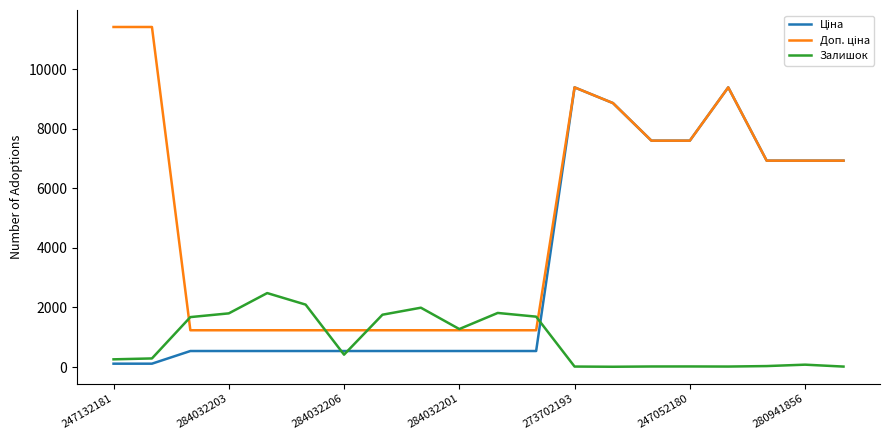

What is the maximum value shown in the chart?

11410.0